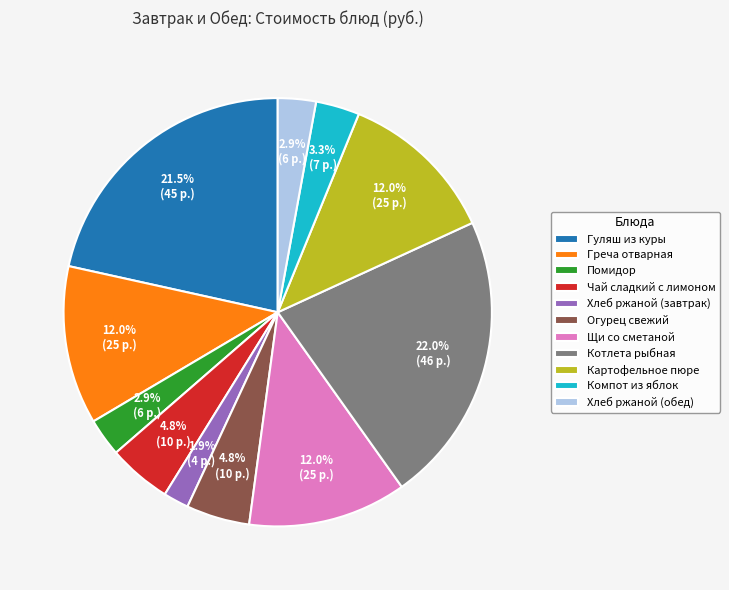

What is the ratio of the value at Котлета рыбная to the value at Огурец свежий?

4.6